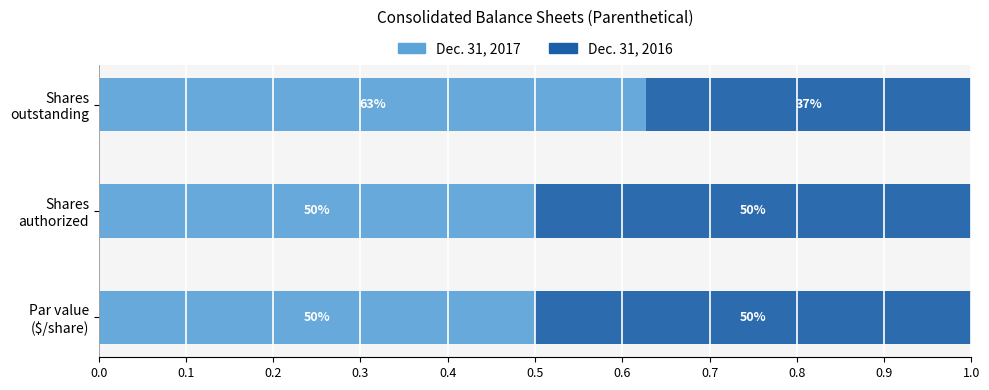

What are all the series names shown in the legend?

Dec. 31, 2017, Dec. 31, 2016